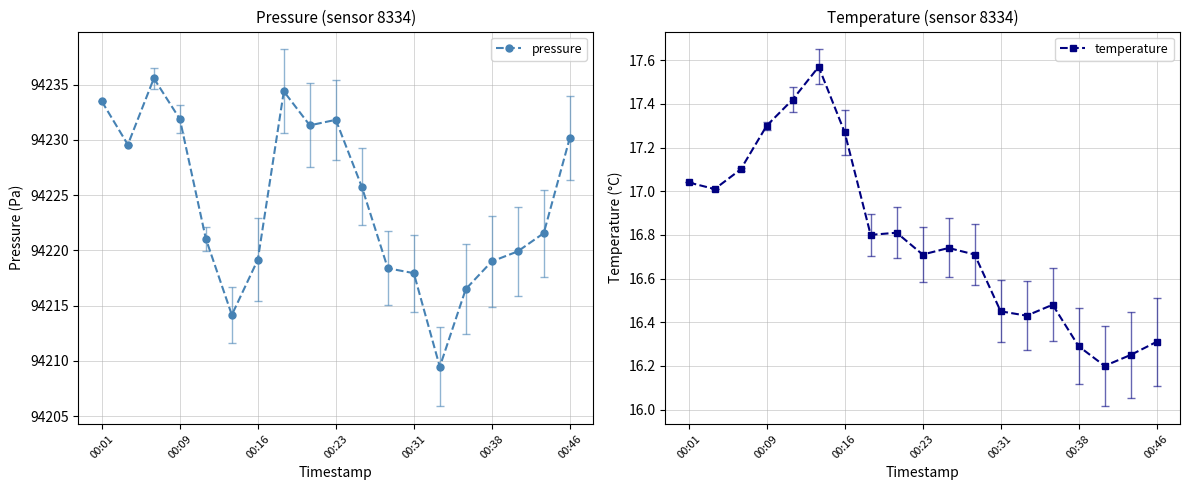

Is it true that temperature equals 6.7 at 00:31?

False